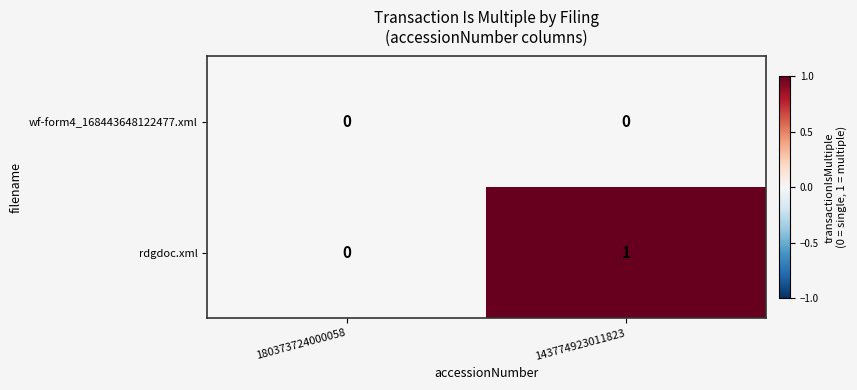

Count the number of categories in the chart.

2